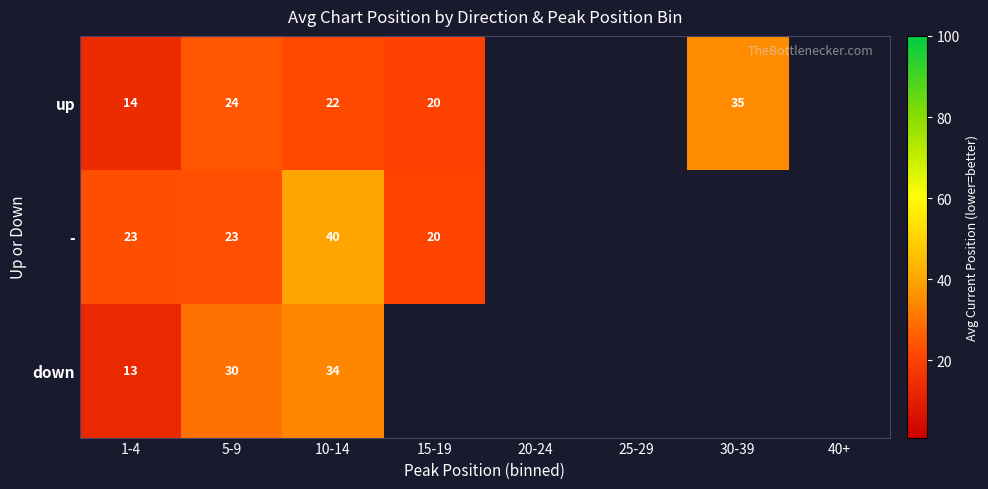

Rank the series at 1-4 from highest to lowest value.

-, up, down